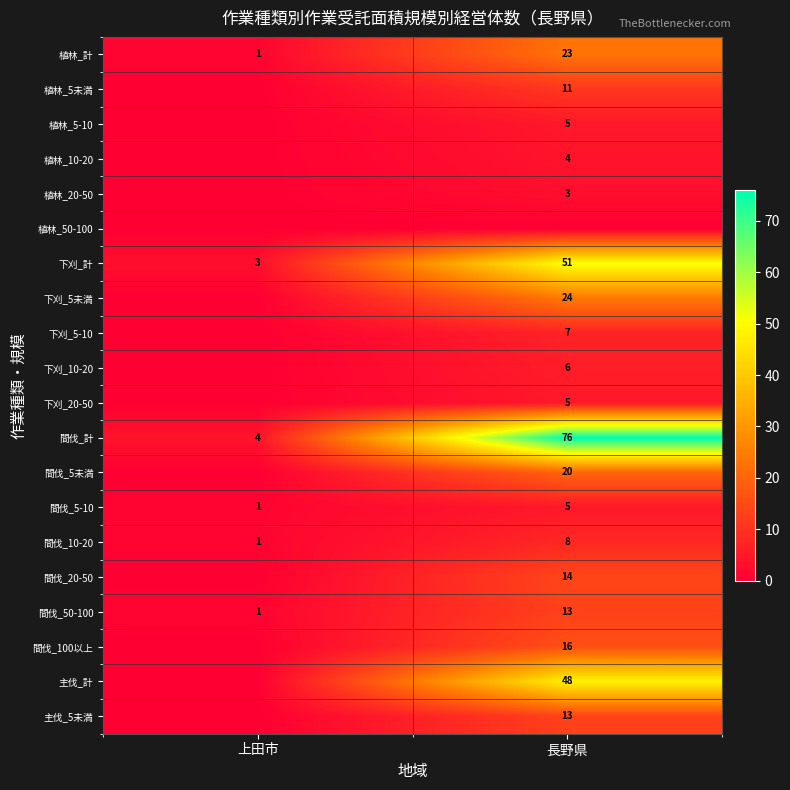

Which has a higher value, 長野県 or 上田市?

長野県